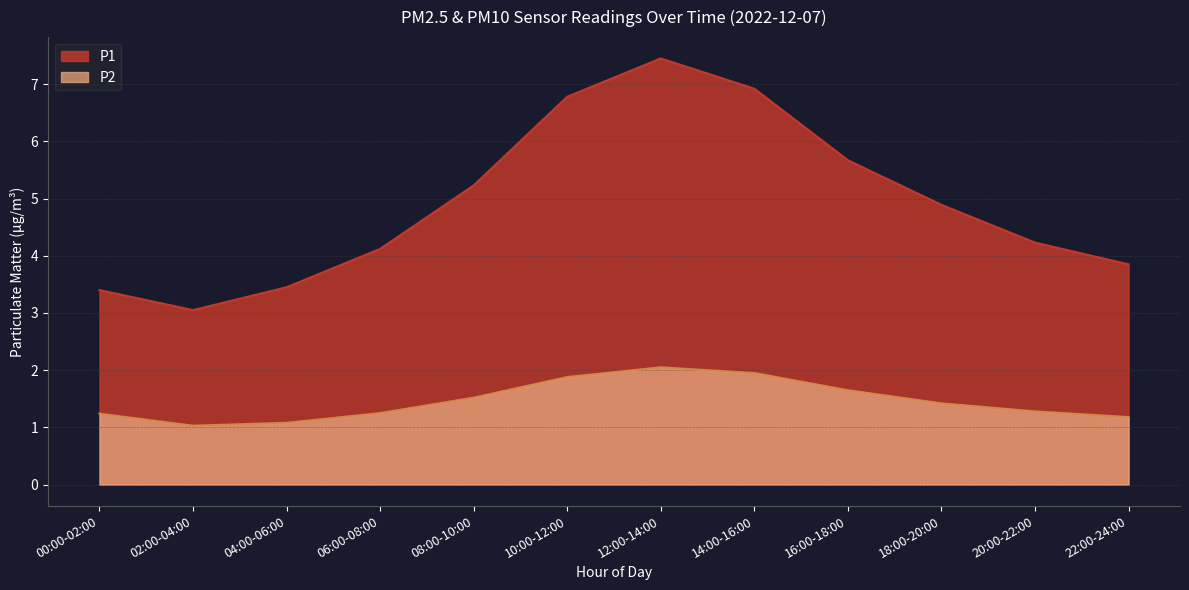

Does the chart display data point markers on the line(s)?

No